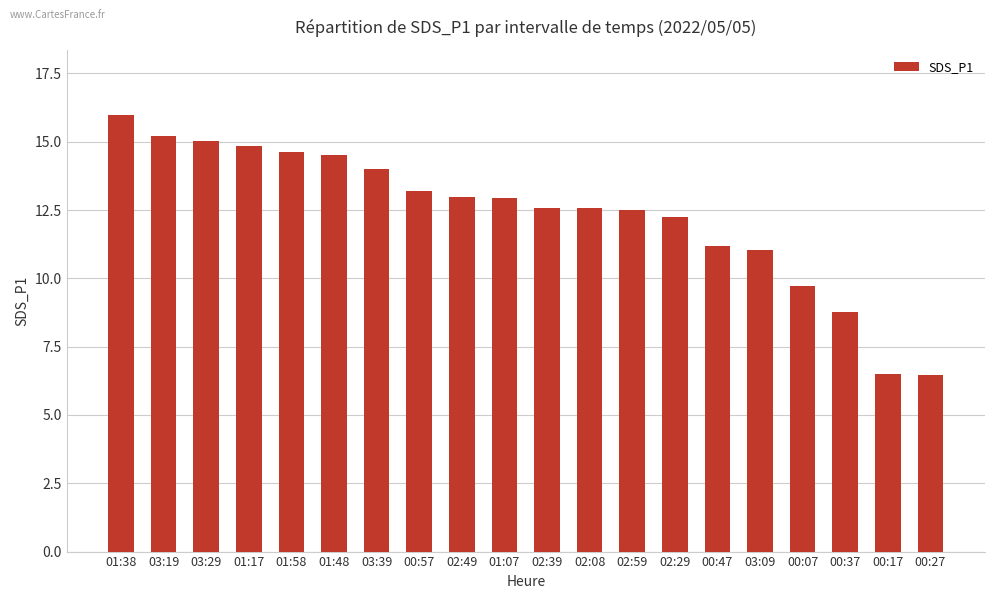

What is the ratio of the value at 00:27 to the value at 03:39?

0.5